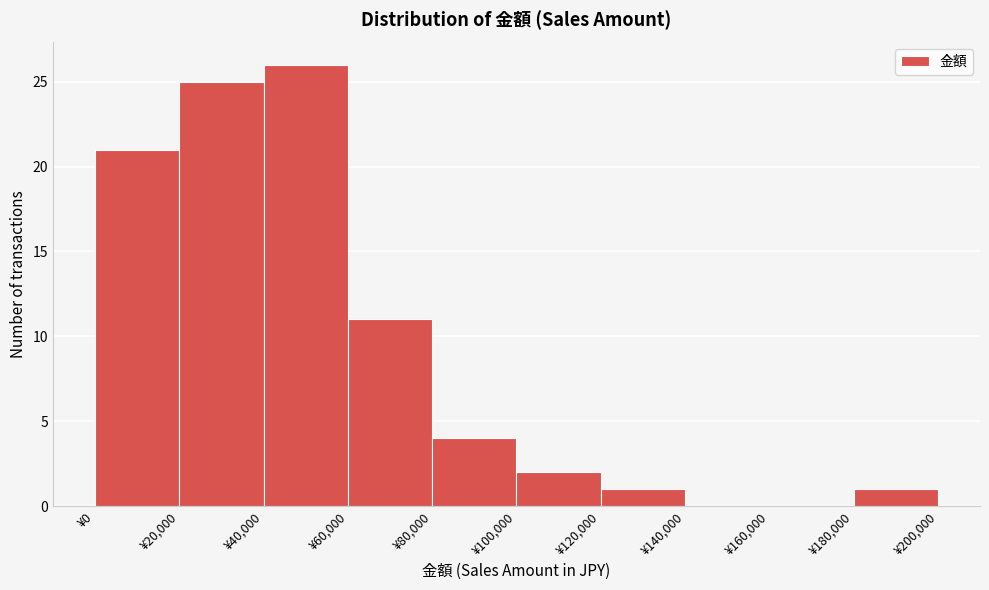

Reading left to right, transcribe this chart: for each bar, give the range it covers on the x-axis and its height. The values are not printed on the chart, so give them approximately, as read against the axis.

0 to 20000: 21
20000 to 40000: 25
40000 to 60000: 26
60000 to 80000: 11
80000 to 100000: 4
100000 to 120000: 2
120000 to 140000: 1
140000 to 160000: 0
160000 to 180000: 0
180000 to 200000: 1